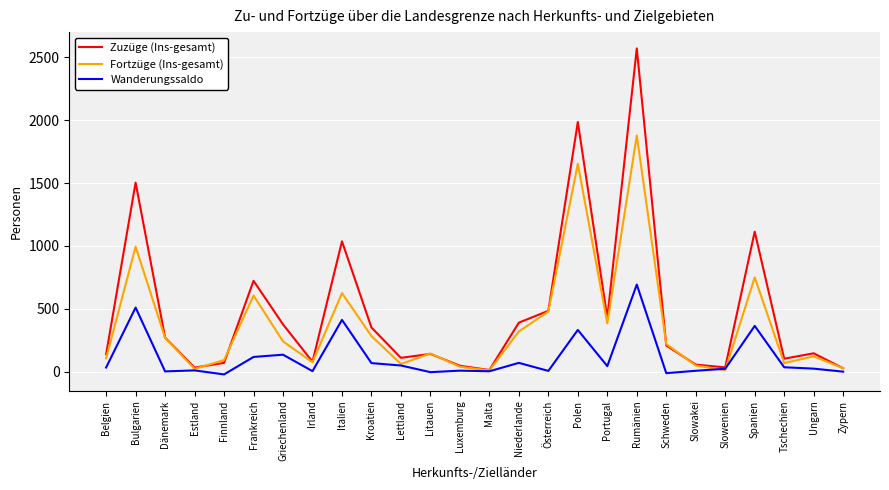

At which category is the sum across all series the highest?

Rumänien